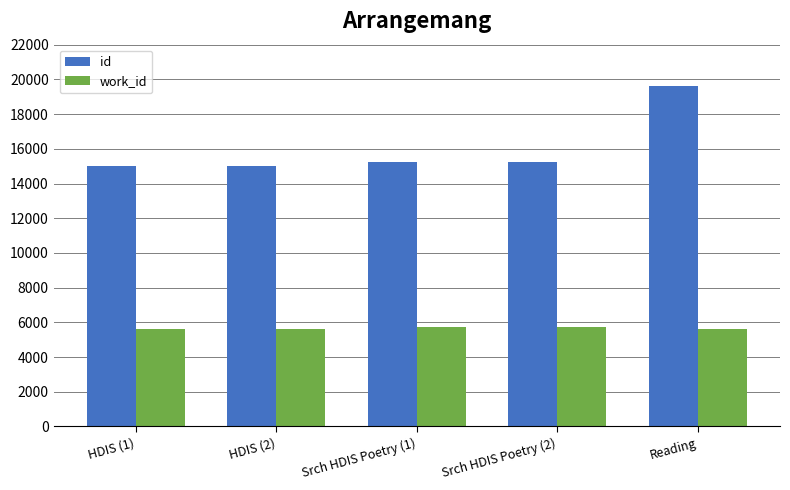

What is the lowest value of the work_id series?

5614